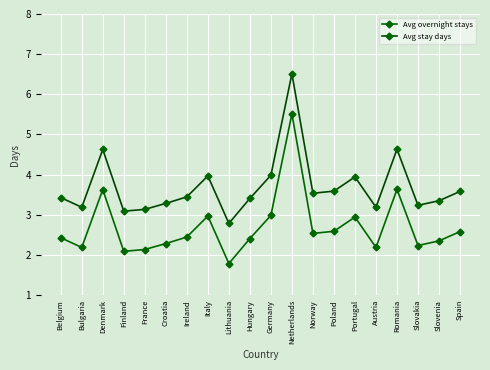

In Avg stay days, how many points are lower than both neighbors (excluding endpoints)?

6